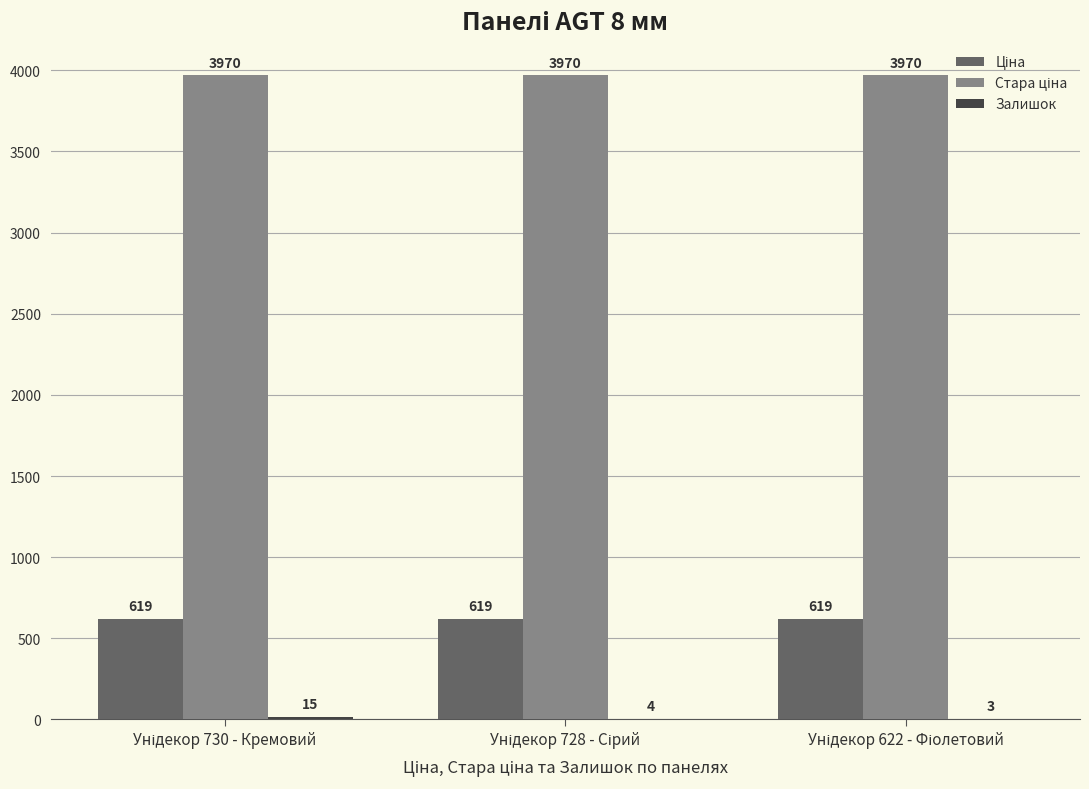

At which label does Залишок first exceed 4?

Унідекор 730 - Кремовий